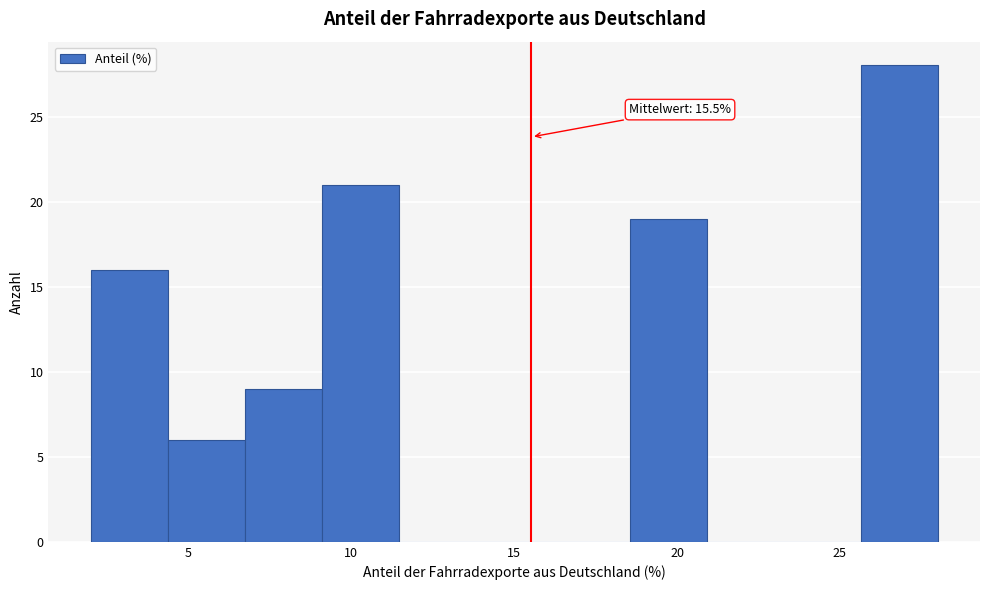

Over which range of the x-axis is the bar tallest?

25.5 to 28.0